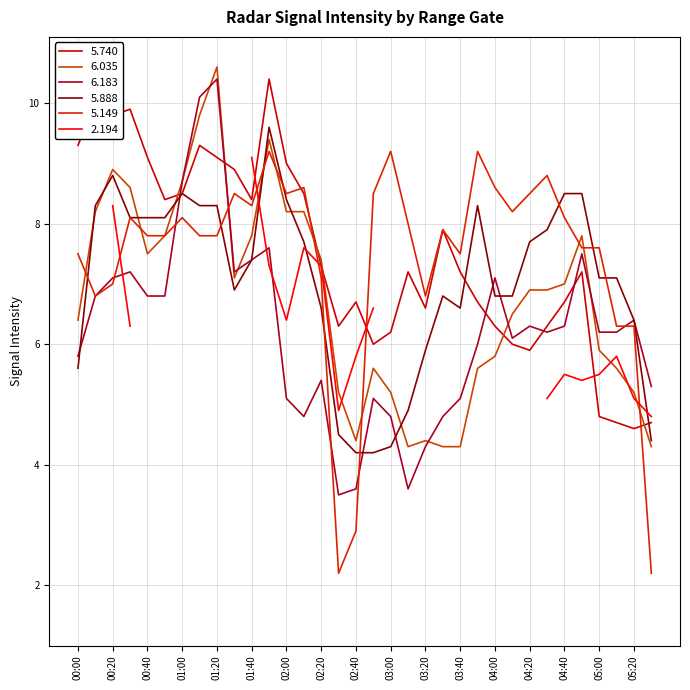

What is the average value of the 6.035 series?

6.8